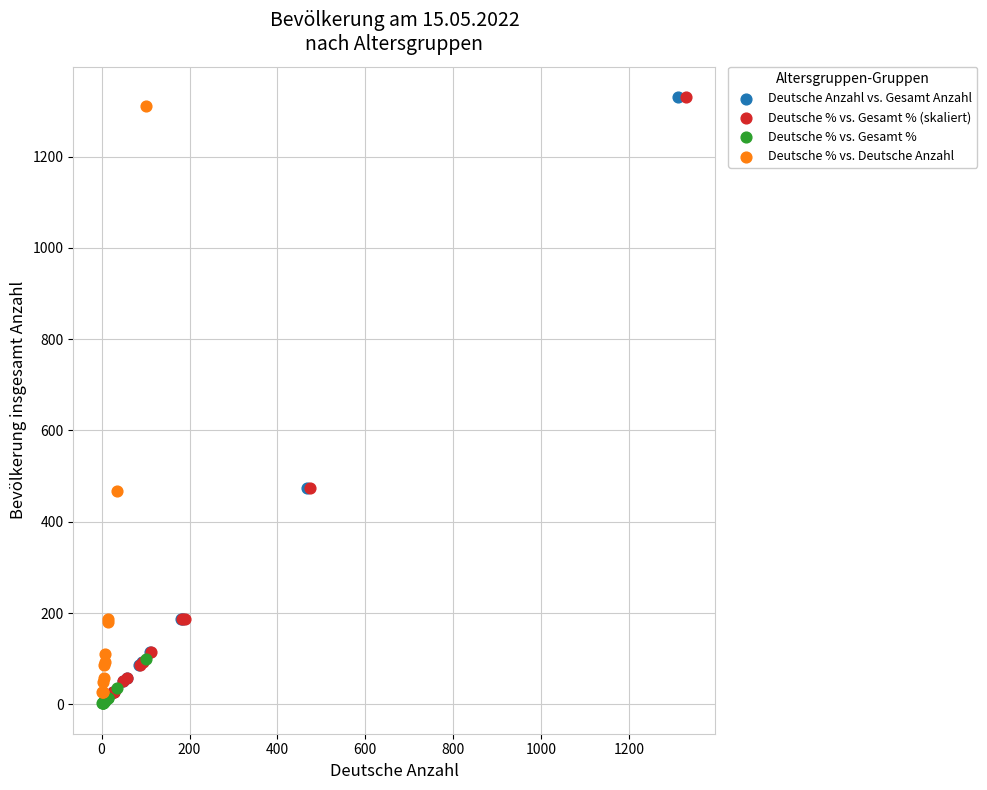

What are all the series names shown in the legend?

Deutsche Anzahl vs. Gesamt Anzahl, Deutsche % vs. Gesamt % (skaliert), Deutsche % vs. Gesamt %, Deutsche % vs. Deutsche Anzahl